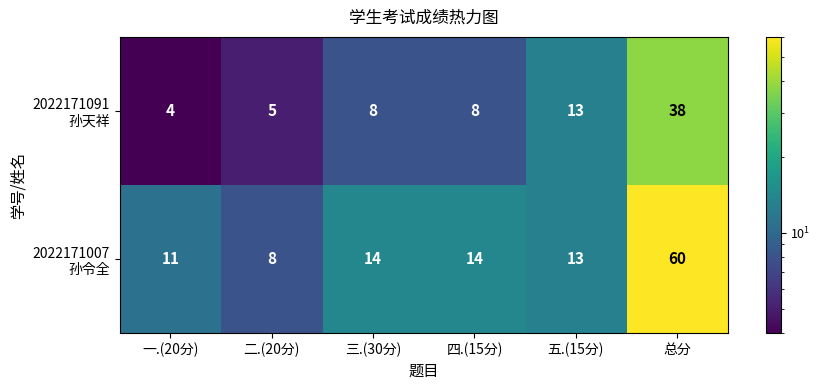

What is the spread (max minus min) of values at 三.(30分)?

6